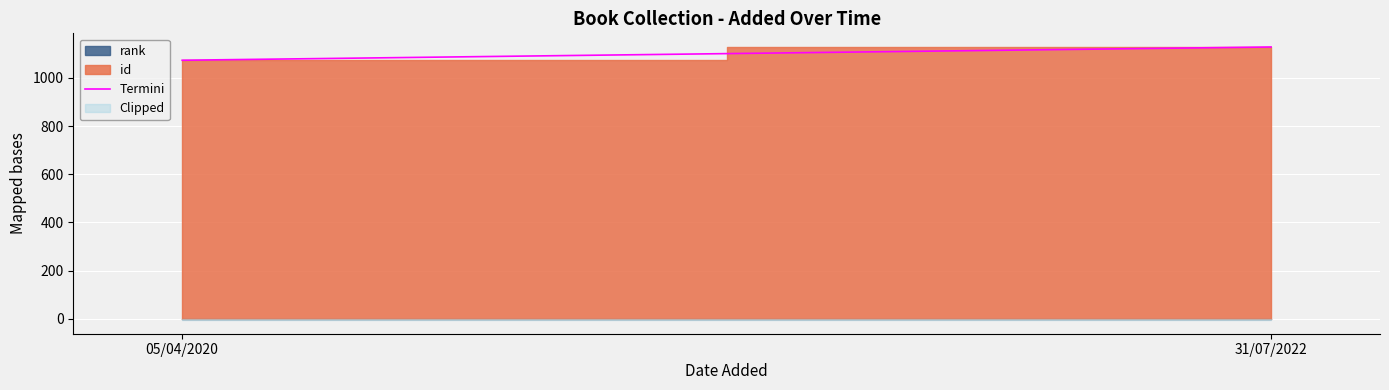

What is the difference between the values at 31/07/2022 and 05/04/2020?

55